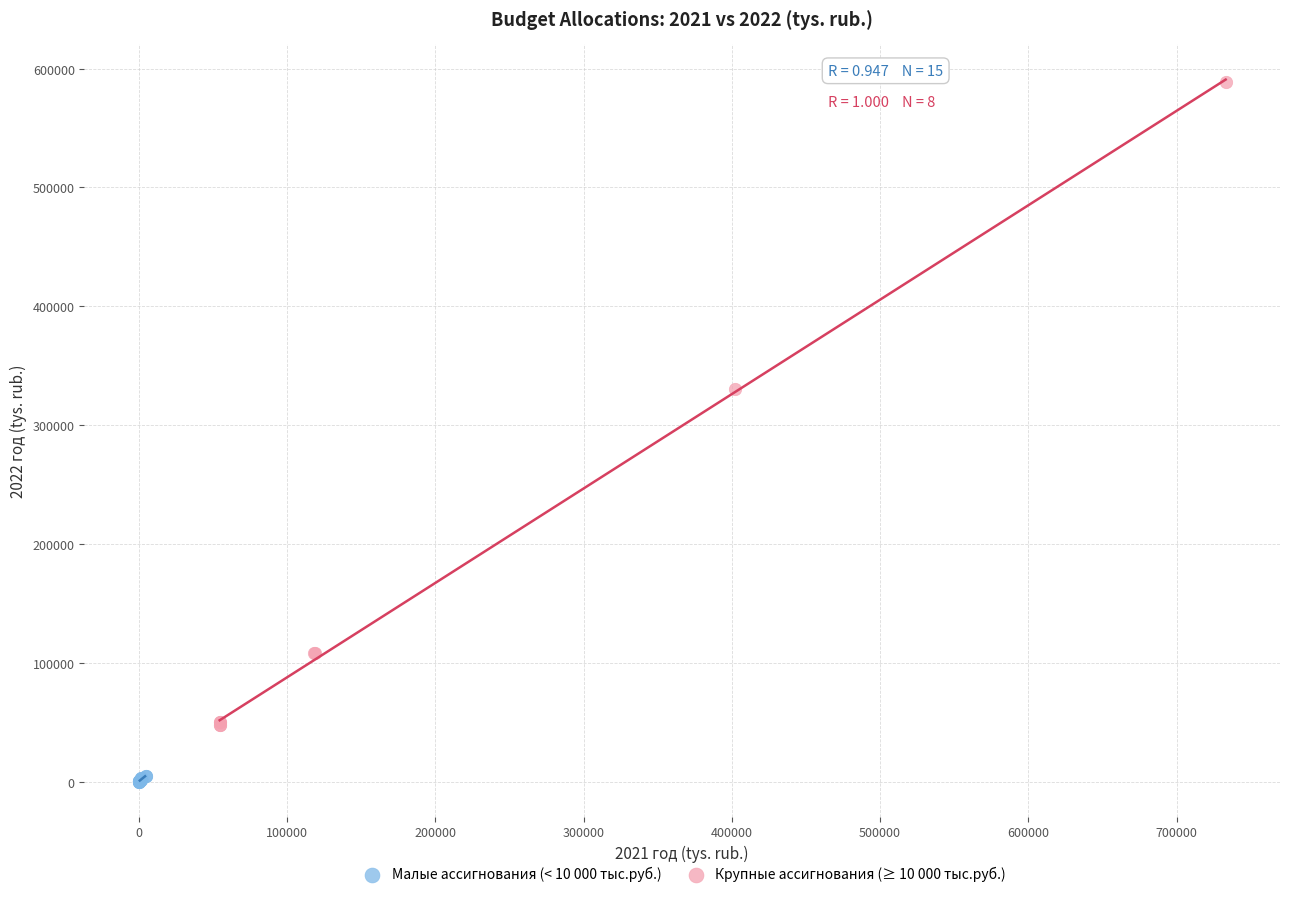

Which series has the largest Y range (max minus min)?

Крупные ассигнования (≥ 10 000 тыс.руб.)